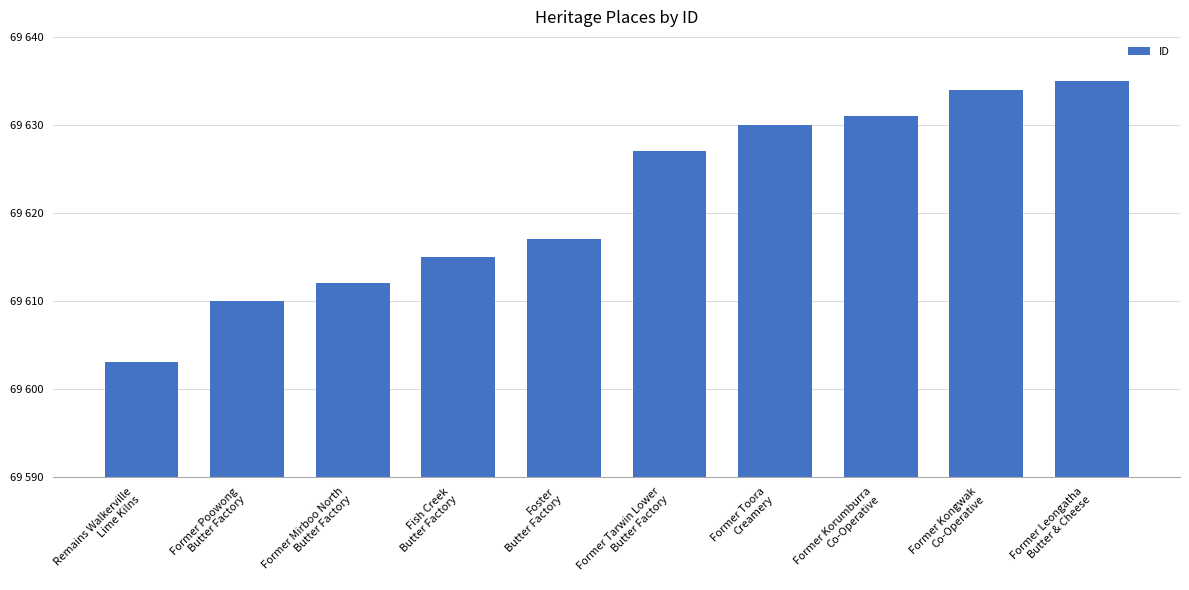

Rank the categories by value from highest to lowest.

Former Leongatha
Butter & Cheese, Former Kongwak
Co-Operative, Former Korumburra
Co-Operative, Former Toora
Creamery, Former Tarwin Lower
Butter Factory, Foster
Butter Factory, Fish Creek
Butter Factory, Former Mirboo North
Butter Factory, Former Poowong
Butter Factory, Remains Walkerville
Lime Kilns